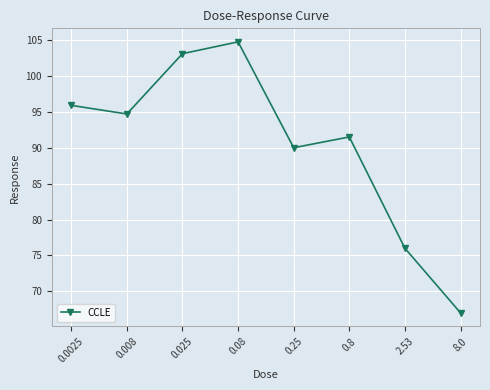

Reading right to left, extract all data points from this chart.

67.0	76.0	91.5	90.0	104.7	103.1	94.7	95.9